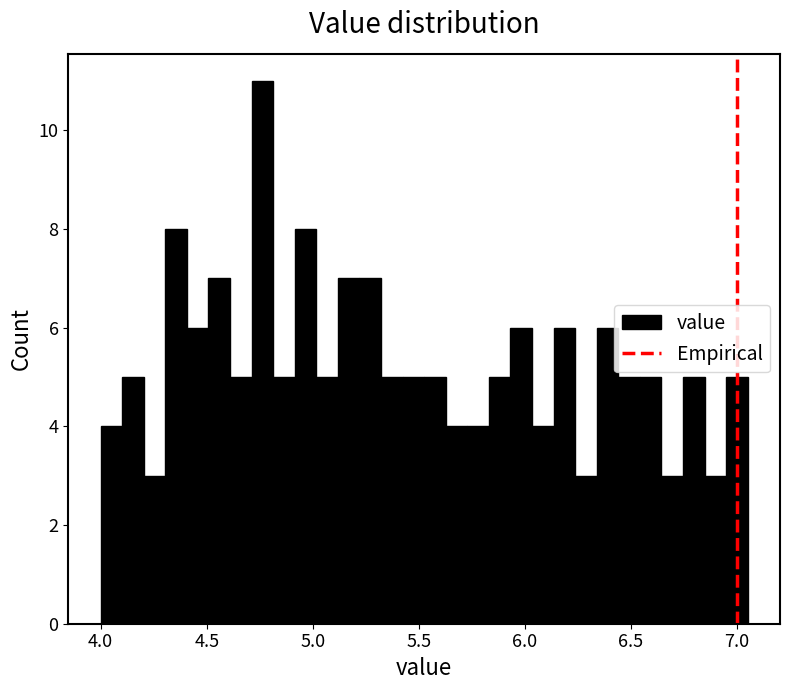

Around what value on the x-axis is the tallest bar? Give the approximate position of its centre, as read against the axis.

4.75